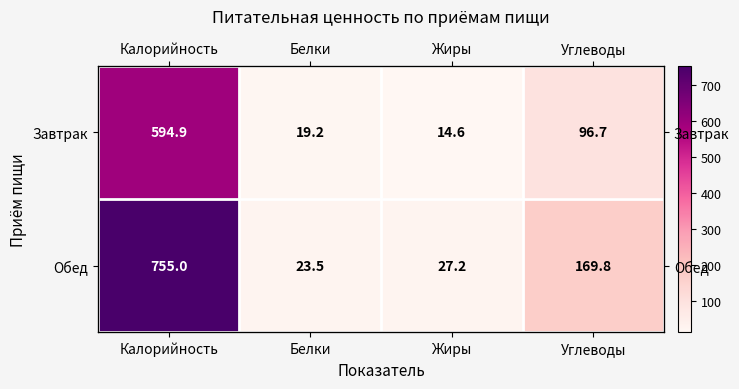

Which series changed the most between Калорийность and Белки?

Обед